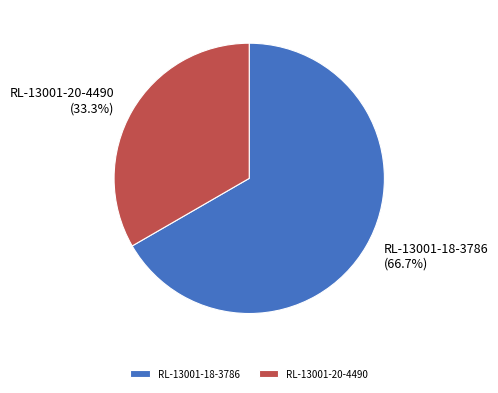

To the nearest percent, what is the combined percentage of RL-13001-18-3786 and RL-13001-20-4490?

100%